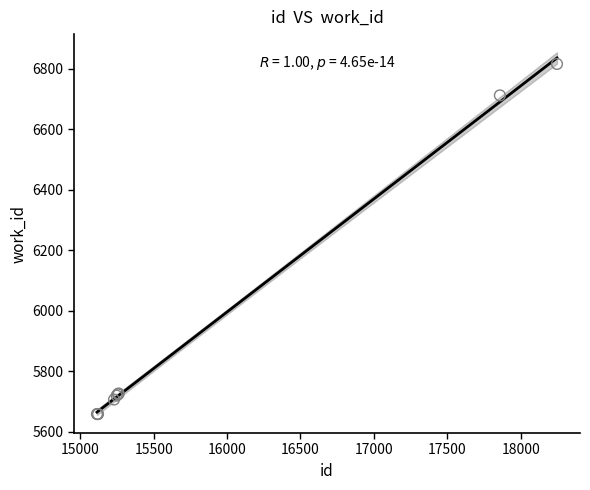

What Y value in the scatter plot is closest to 6237?

6712